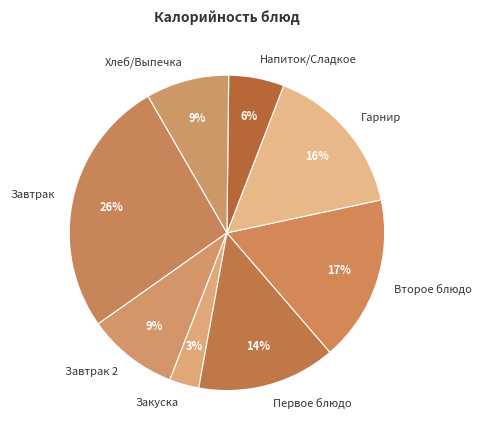

To the nearest percent, what is the difference between the largest and smallest slice percentages?

23%